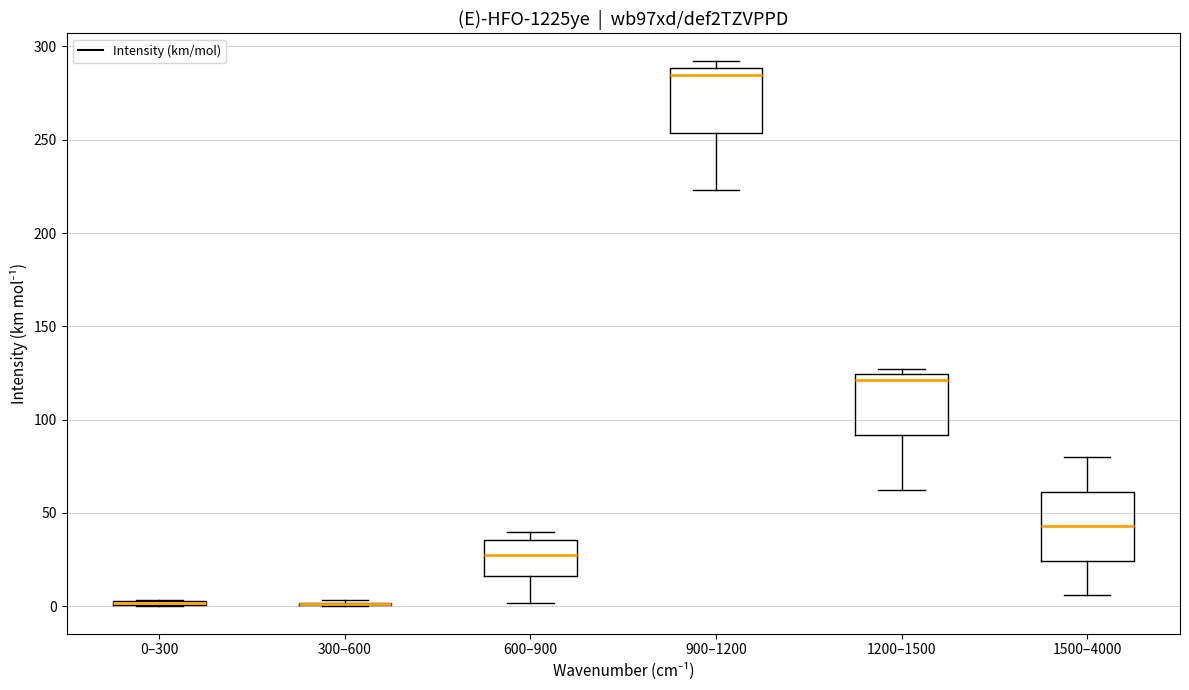

Where is the lower edge of the box for 900–1200 on the y-axis? The values are not printed on the chart, so give them approximately, as read against the axis.

255